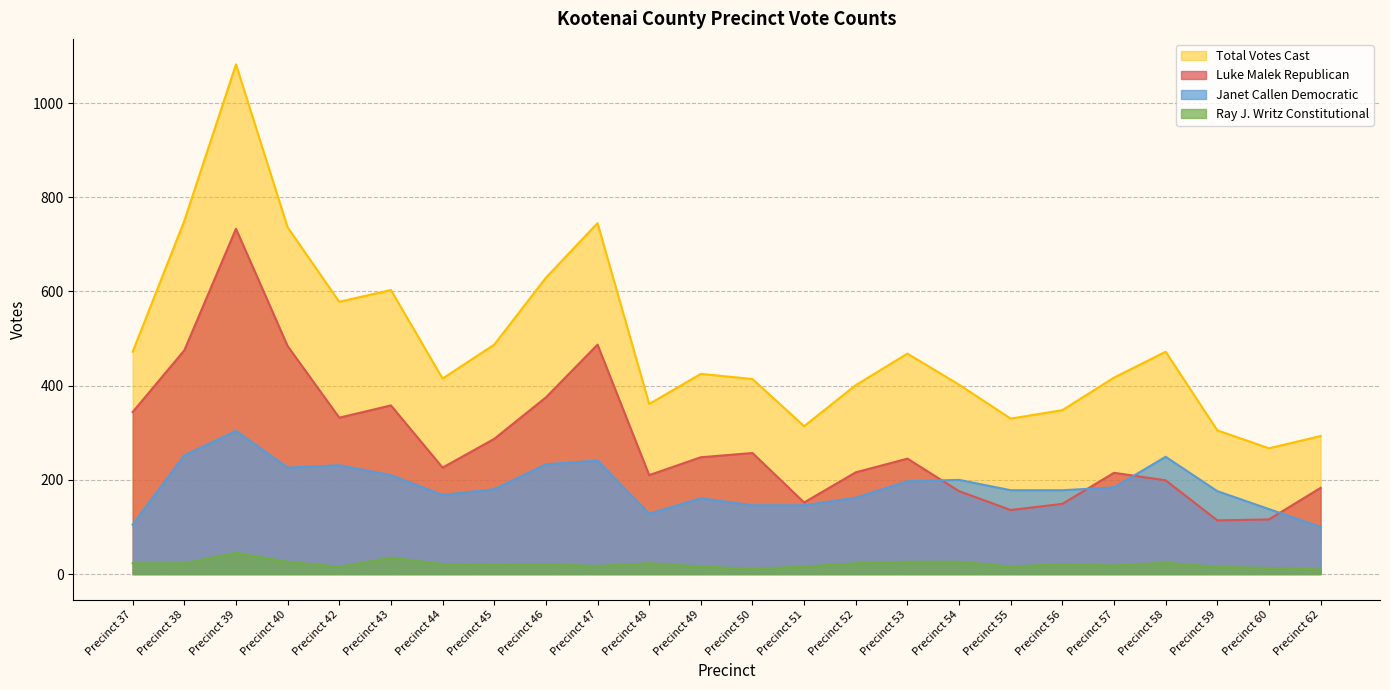

What is the maximum value for Total Votes Cast?

1082